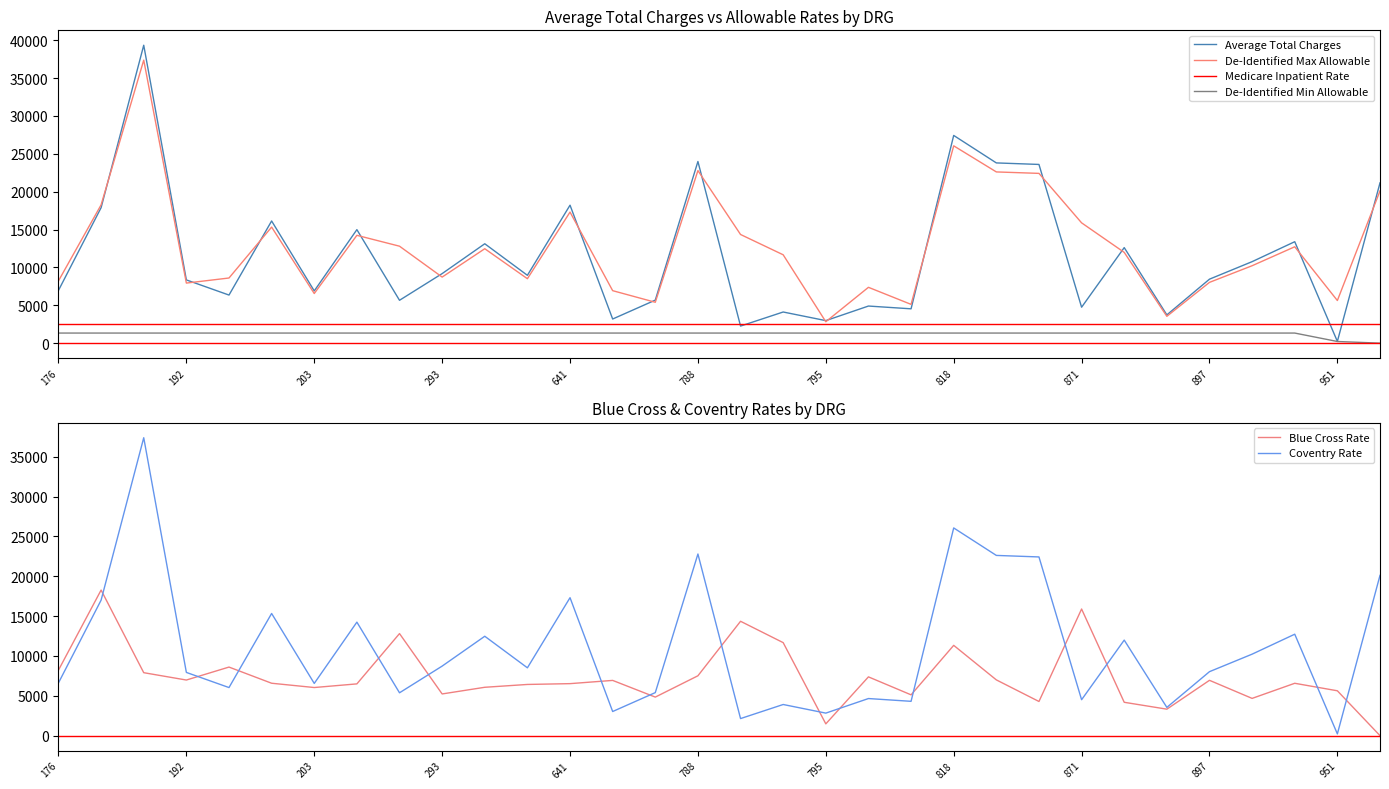

What is the value of the De-Identified Min Allowable point at the 12th from the left?

1332.0